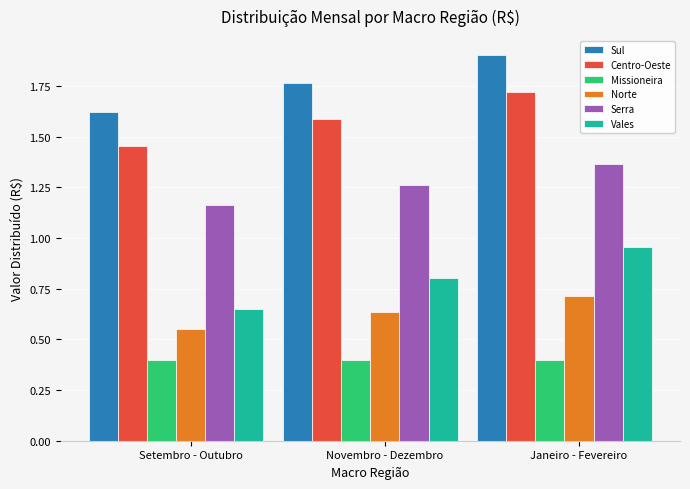

At how many categories does at least one series exceed 0?

3